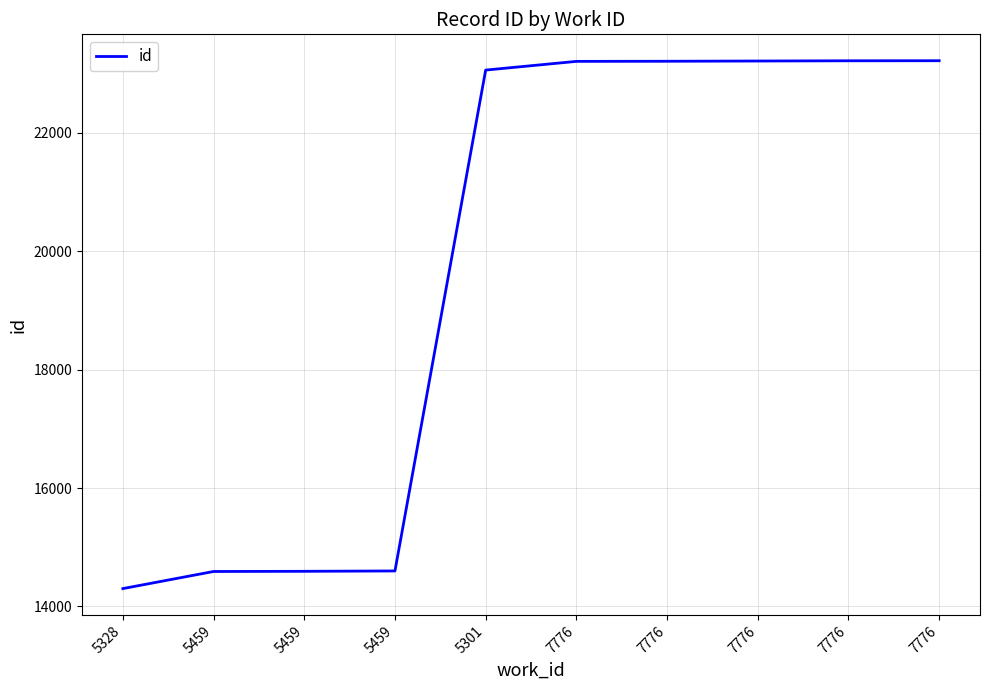

Is this an area chart (filled region under the line)?

No